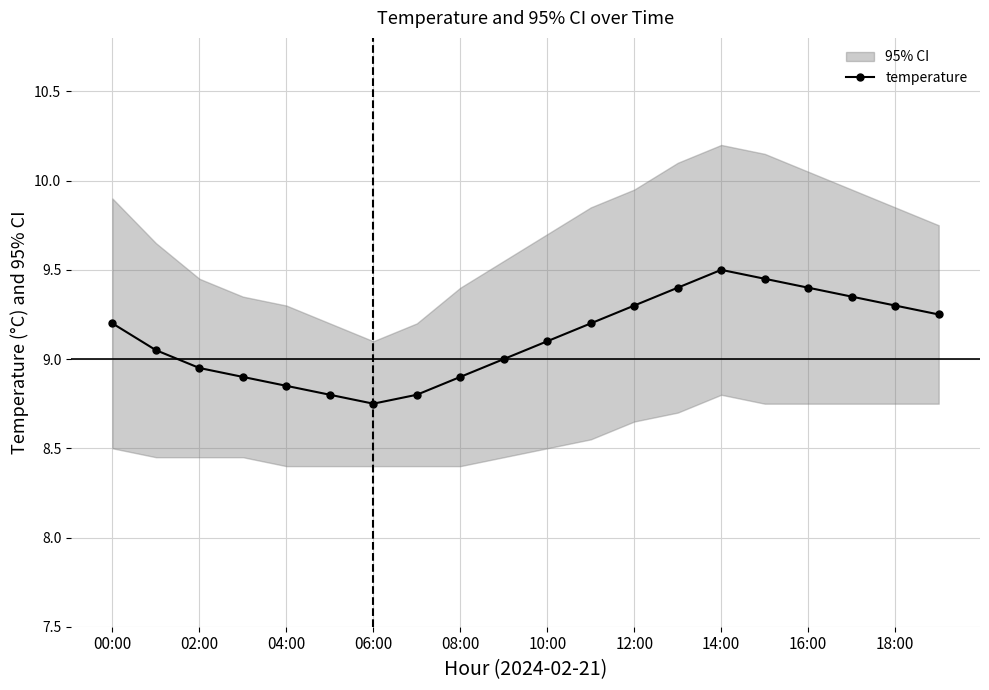

The temperature series shows 9.3 at 18:00. True or false?

True